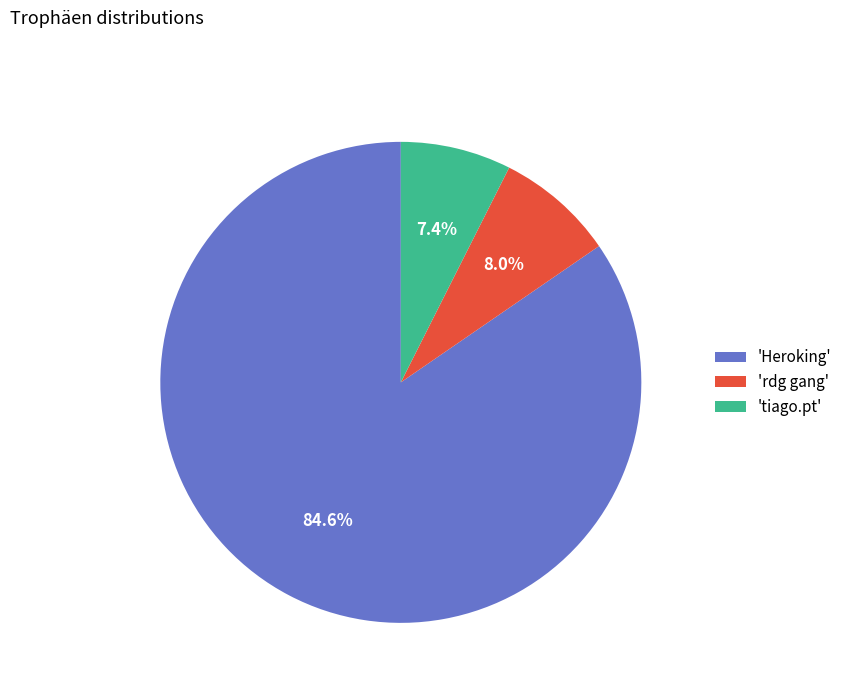

Does any single category account for the majority?

Yes